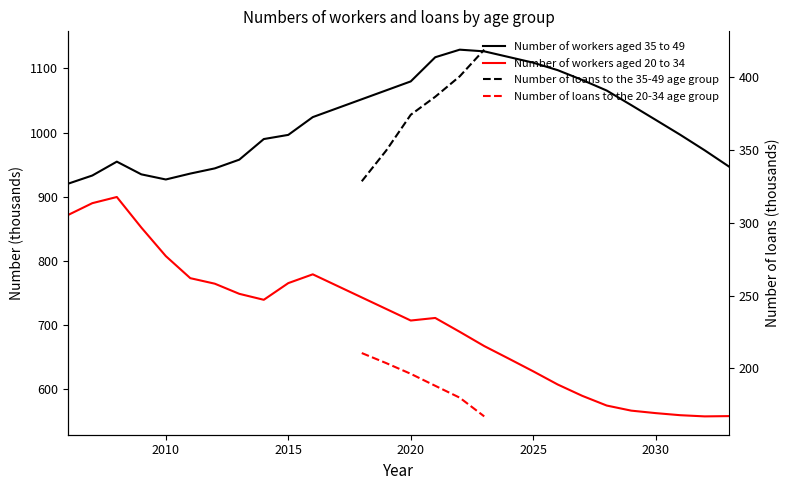

How many interior local peaks does the Number of workers aged 20 to 34 series have?

3